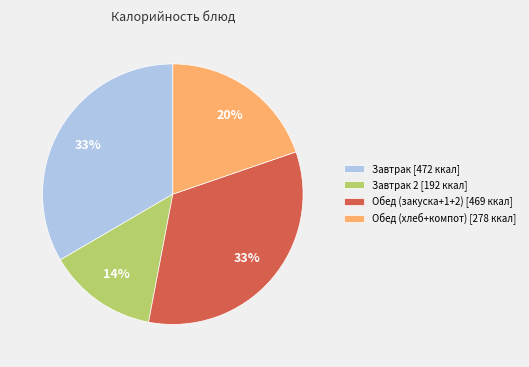

Combined, do Обед (закуска+1+2) [469 ккал] and Обед (хлеб+компот) [278 ккал] account for over 50%?

Yes